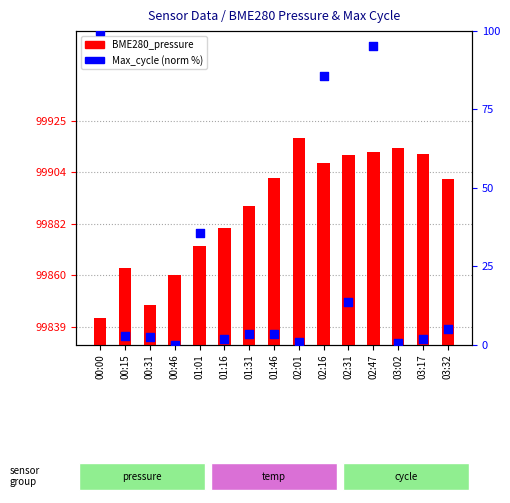

What are all the series names shown in the legend?

BME280_pressure, Max_cycle (norm)